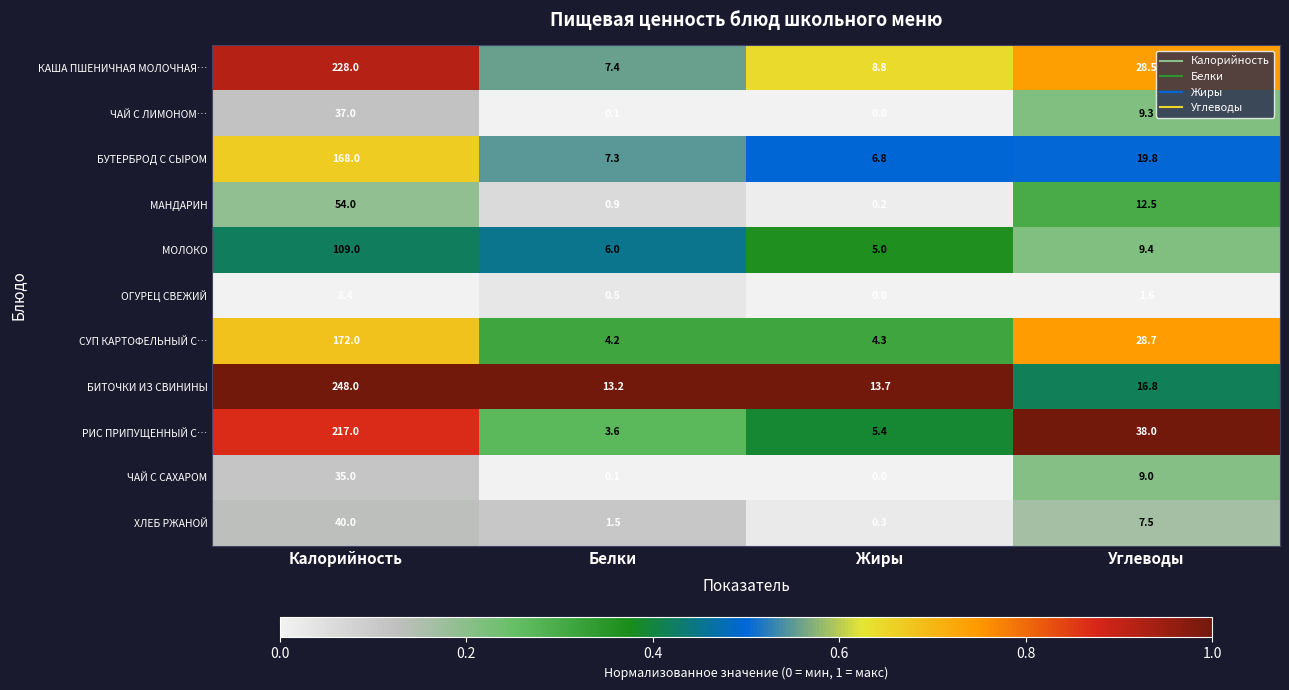

How many values in the ЧАЙ С ЛИМОНОМ… series exceed 9?

2